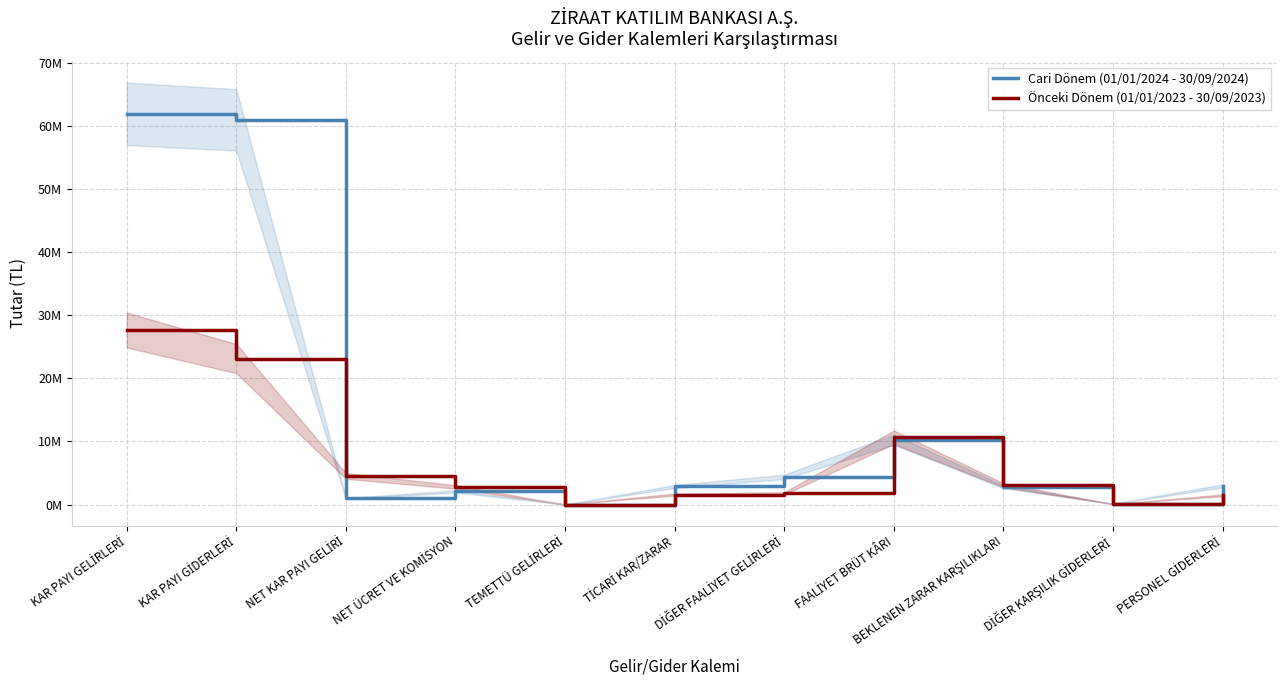

True or false: Cari Dönem (01/01/2024 - 30/09/2024) has a value of 206712 at DİĞER KARŞILIK GİDERLERİ.

False